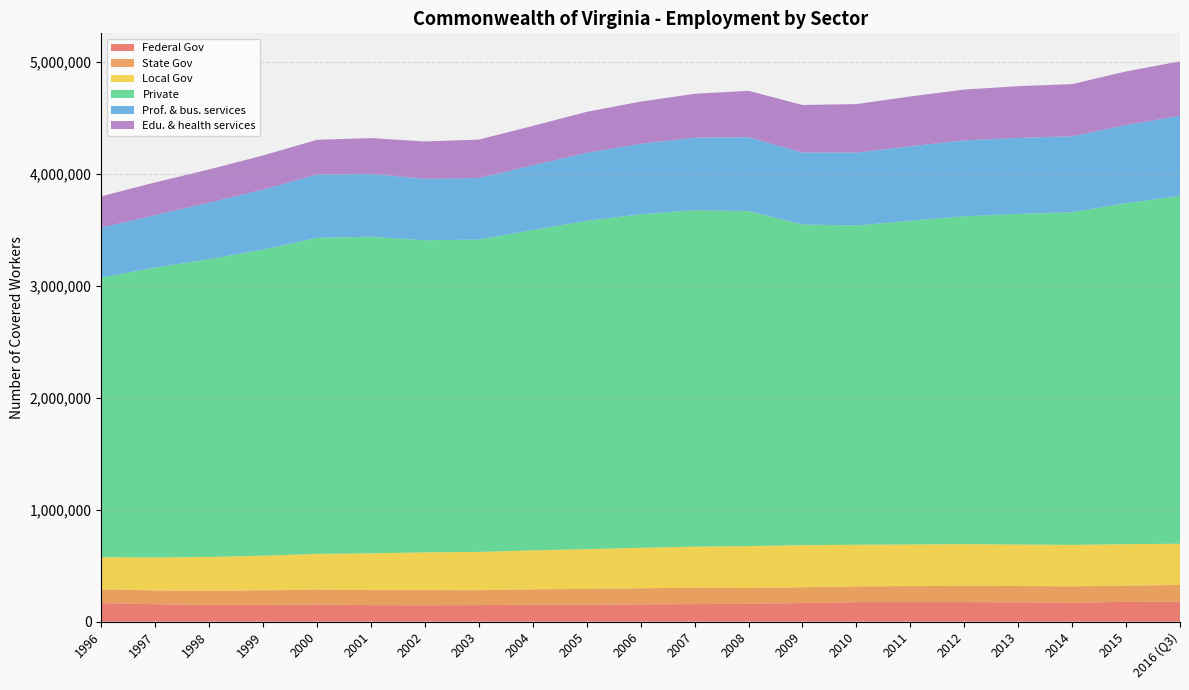

Reading left to right, extract all data points from this chart.

Federal Gov: 166075	155813	149517	149879	152965	147206	146571	147678	151721	151945	154513	156517	159882	166207	174504	174423	174395	173372	169786	176757	178613
State Gov: 122815	123352	127703	130300	132809	134840	135450	133490	137136	140069	143647	146266	141063	140876	140536	143278	145013	145127	145766	145291	148956
Local Gov: 286509	294257	300438	308960	319216	328116	336854	341453	347893	355375	361363	367083	373789	375762	371761	371712	372551	370282	369996	369883	368314
Private: 2497019	2587156	2658069	2732677	2821858	2826010	2785885	2788213	2859017	2931169	2976895	3003092	2990921	2862778	2849874	2889435	2927218	2951428	2969283	3043782	3105111
Prof. & bus. services: 445451	468696	505000	535672	565144	560709	548593	550103	577536	607392	629471	647658	659581	642547	650770	665456	677033	678471	678464	697794	714720
Edu. & health services: 279235	292376	296546	304503	309685	320091	333765	342565	352472	365336	377108	391662	413788	424390	433115	444539	453783	462005	465609	478617	486405